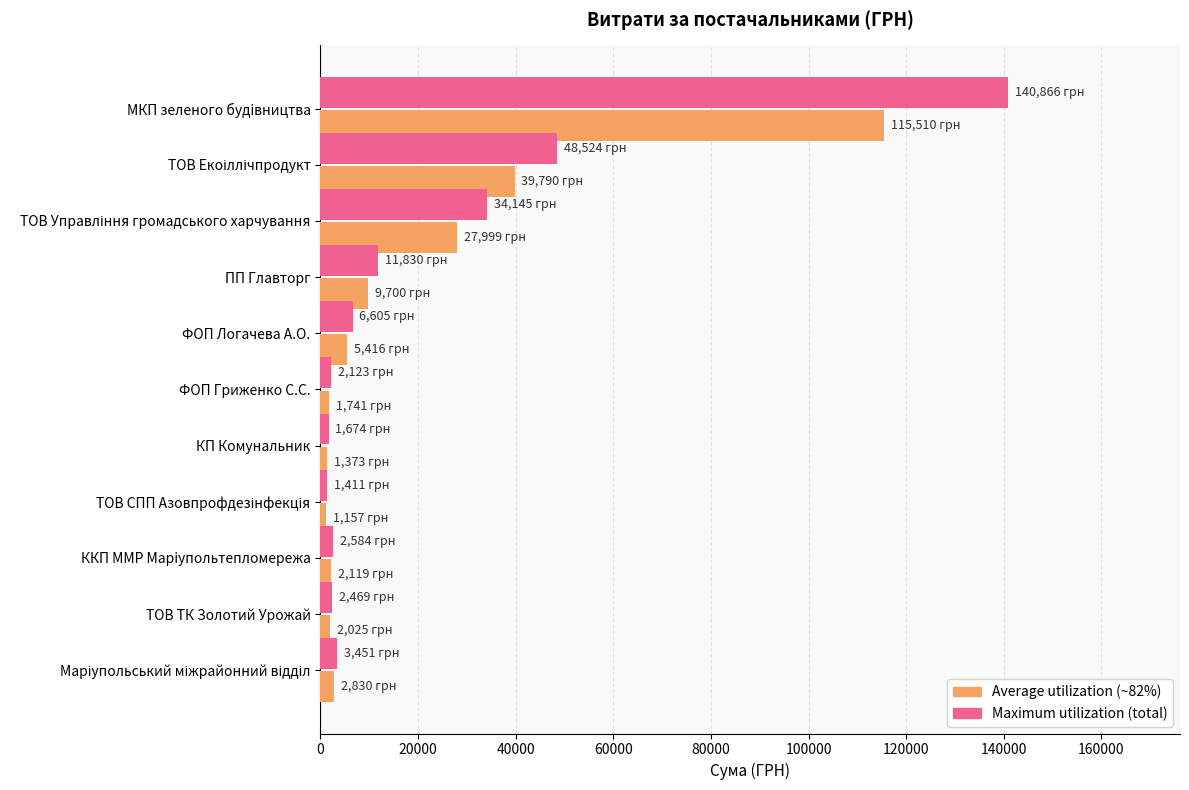

What is the total value across all series at МКП зеленого будiвництва?

256376.6